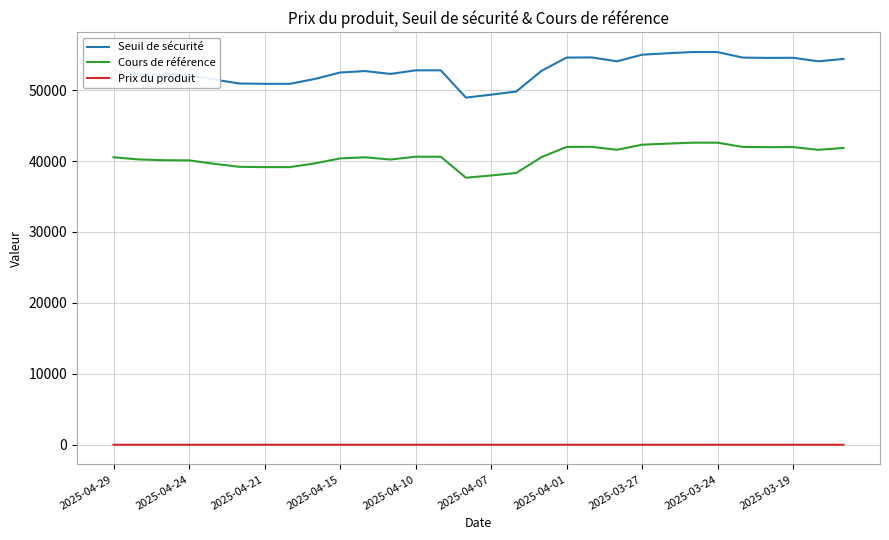

What is the difference between the maximum and minimum values in the Cours de référence series?

4941.9